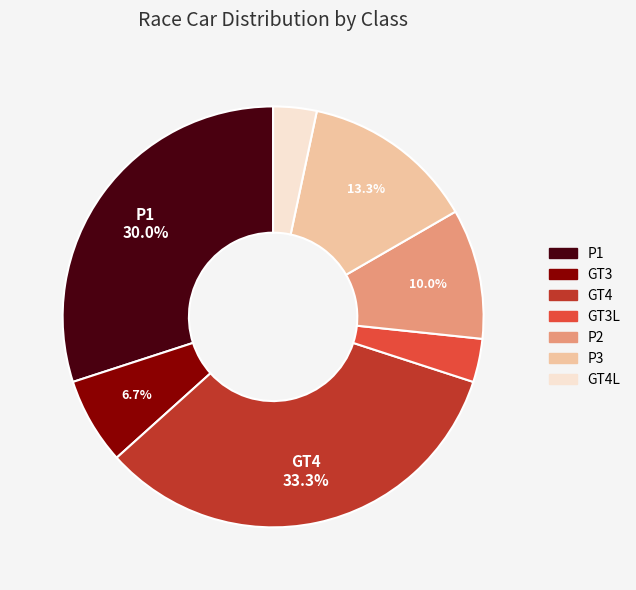

Is there any slice that represents more than half of the pie?

No